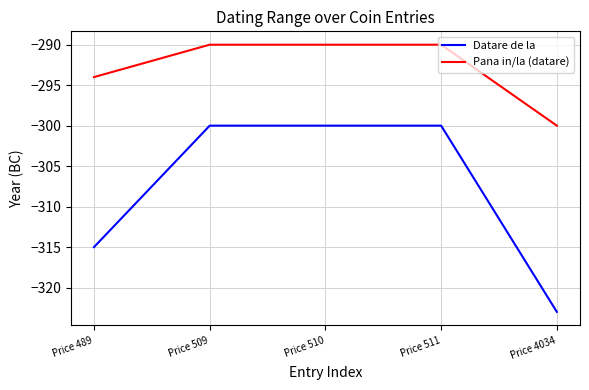

True or false: Datare de la and Pana in/la (datare) cross at least once.

False